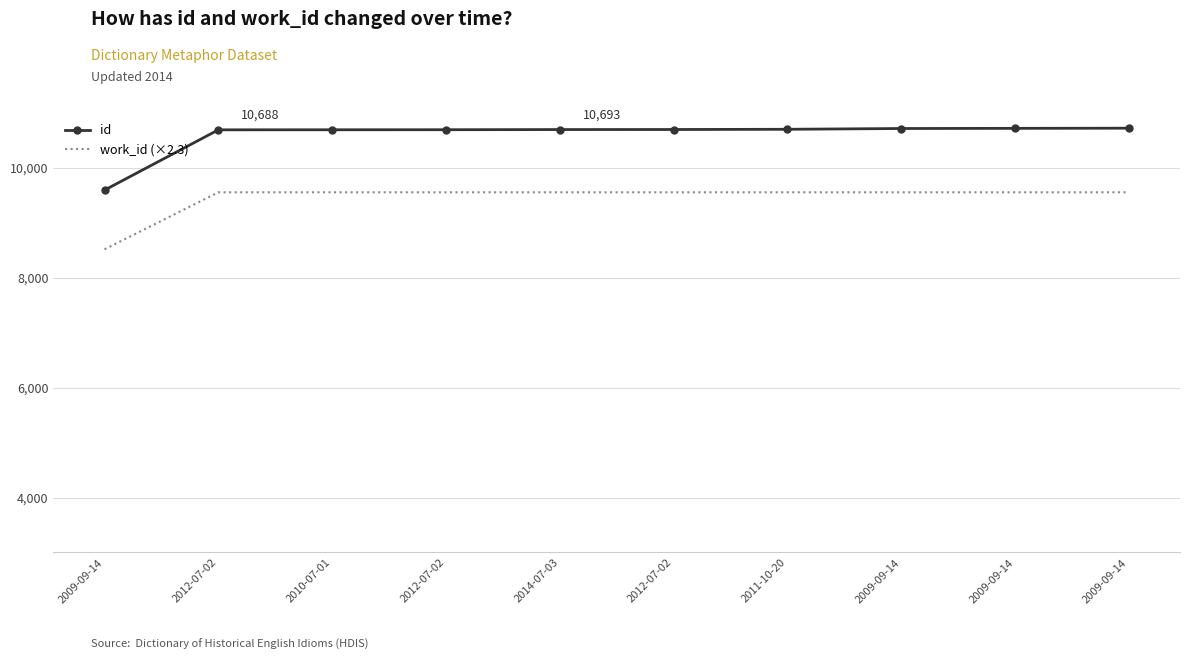

What are all the series names shown in the legend?

id, work_id (×2.3)